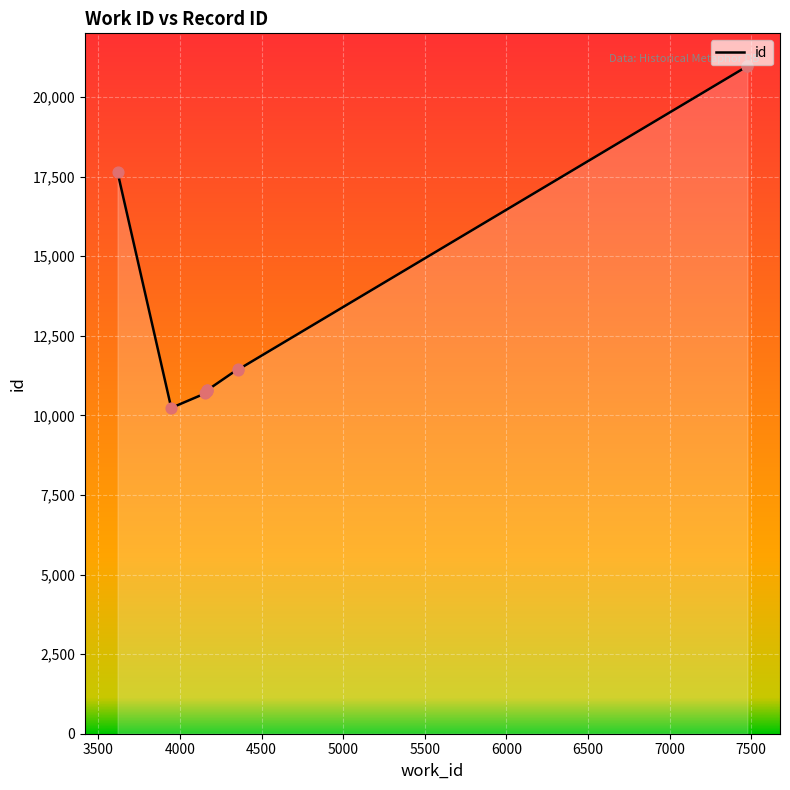

What is the change in value from 4167 to 4352?

+663